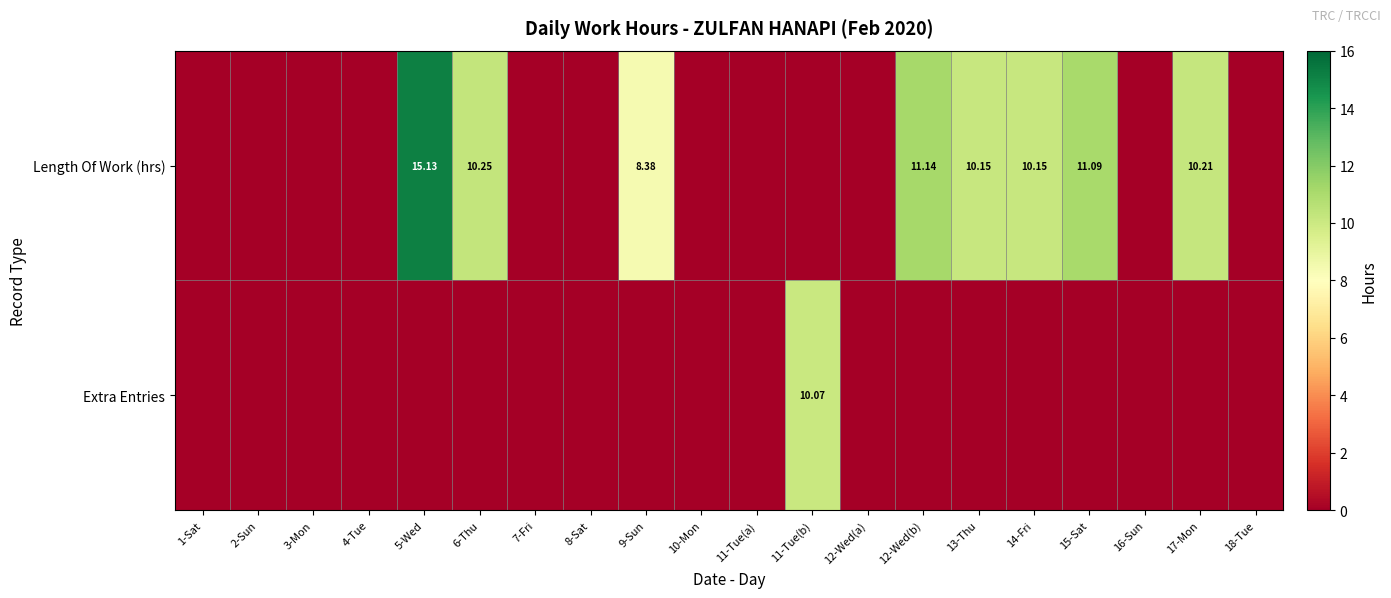

What is the spread (max minus min) of values at 13-Thu?

10.2